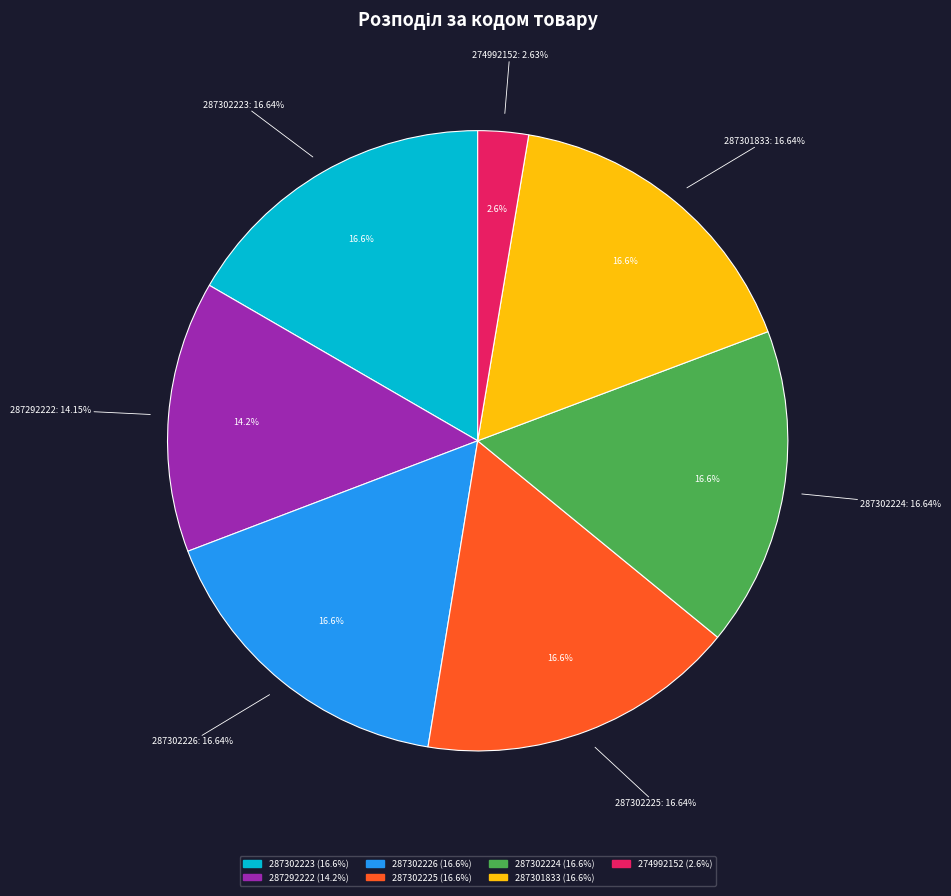

Which has a higher value, 287302225 or 287302224?

287302225